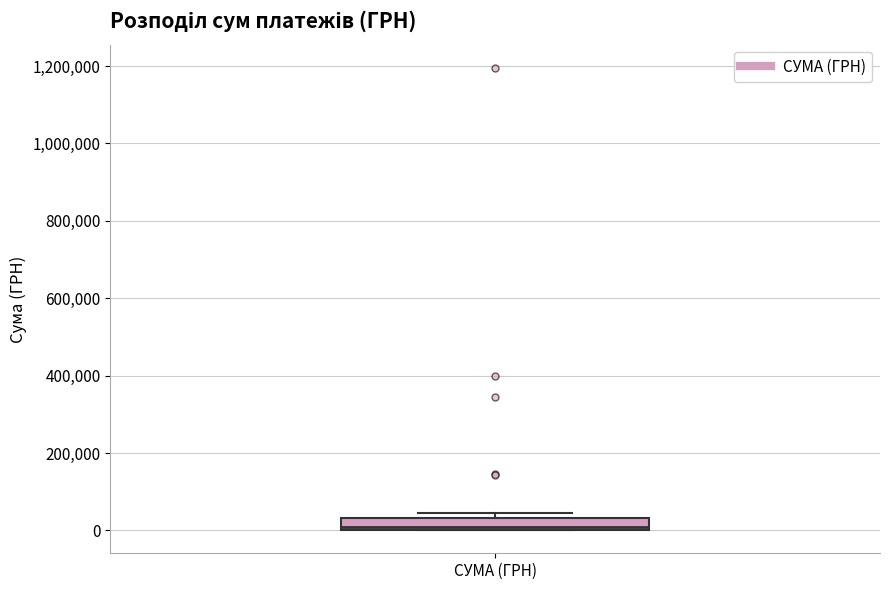

Transcribe this box plot: give where the median line is, the range the box spans, and where the two whiskers end, as read against the y-axis. The values are not printed on the chart, so give them approximately, as read against the axis.

median 0 (just above the box's lower edge), box 0 to 40000, whiskers 0 to 40000 (just above the box's upper edge)